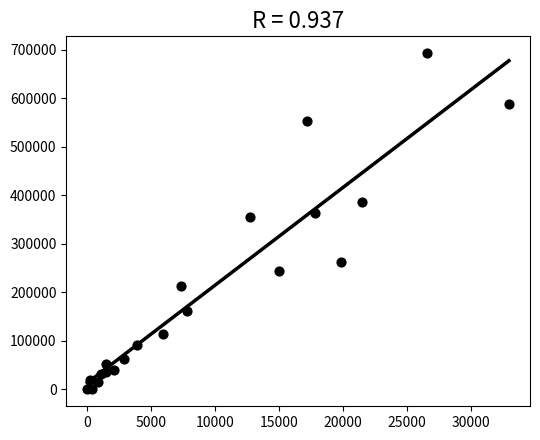

What is the range of Y values (max minus min)?

693451